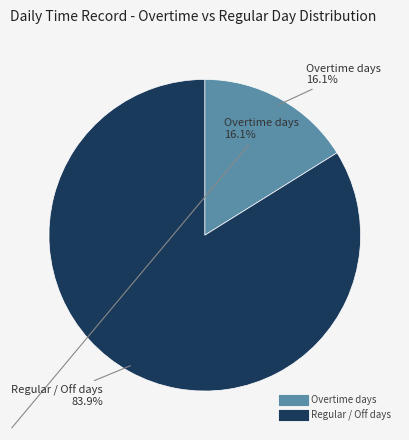

Count the number of slices in the pie.

2